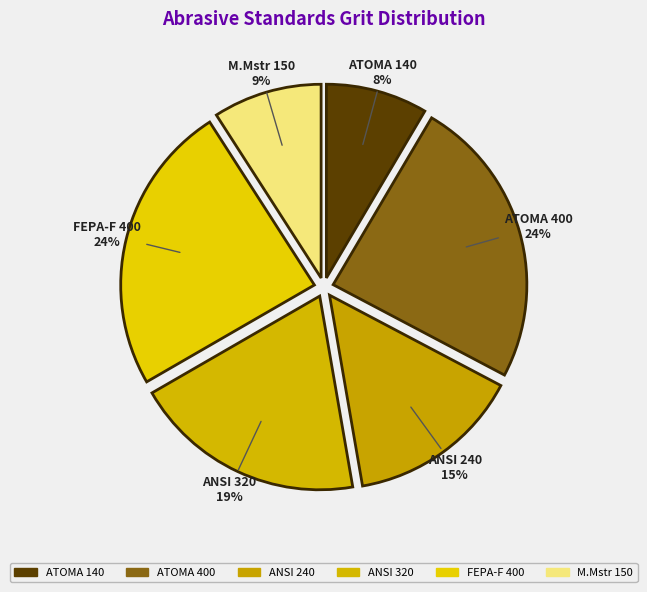

What percentage is the ATOMA 400 slice, to the nearest percent?

24%